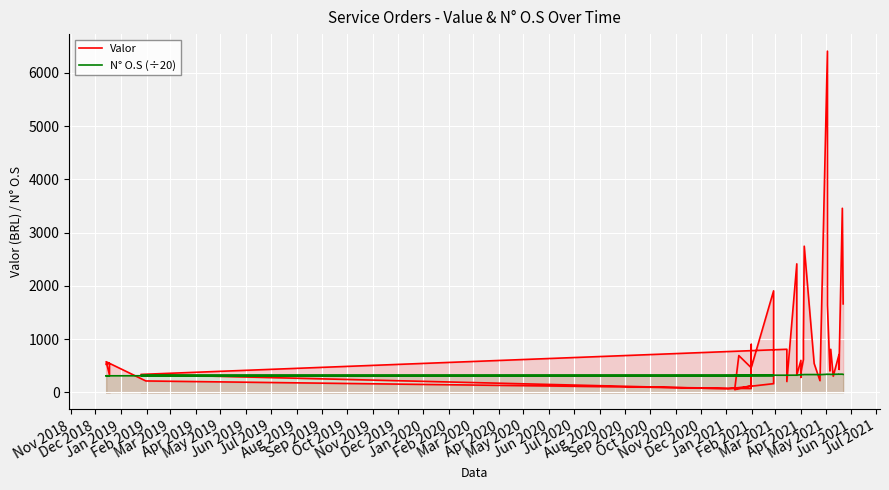

Is the value of N° O.S (÷20) at Jan 2021 greater than the value of Valor at Mar 2020?

No